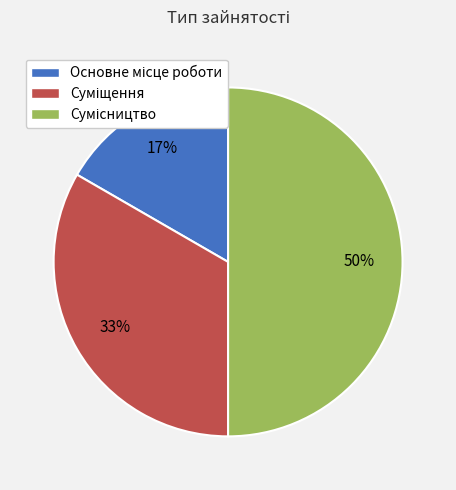

To the nearest percent, what is the difference between the largest and smallest slice percentages?

33%